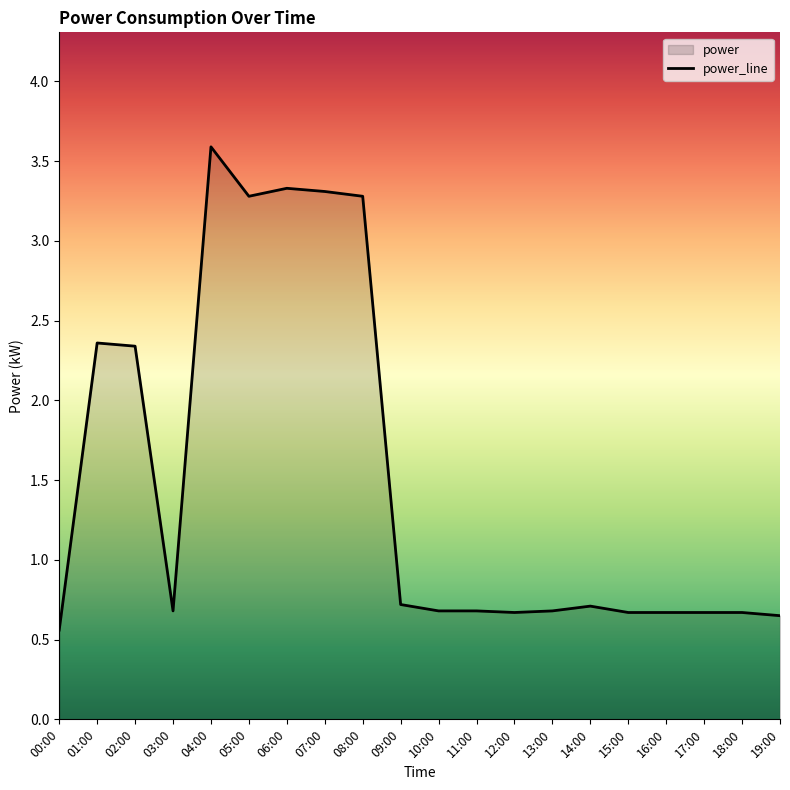

What is the value of the 1st point from the left?

0.6